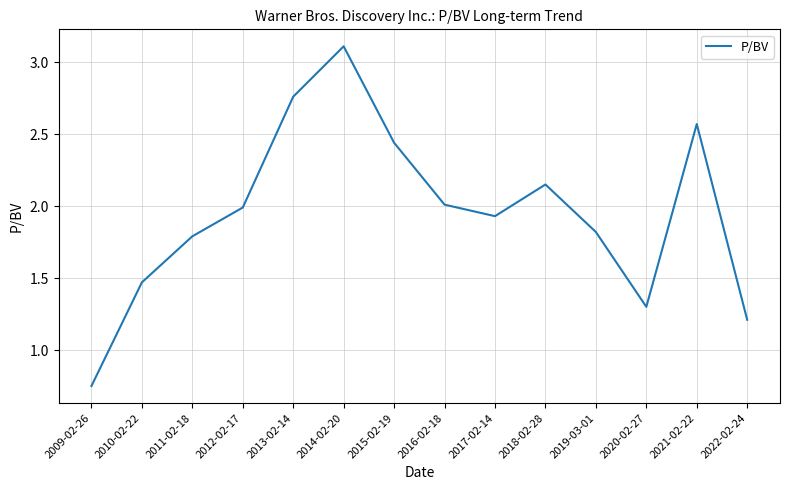

At which label is the value closest to 1?

2022-02-24